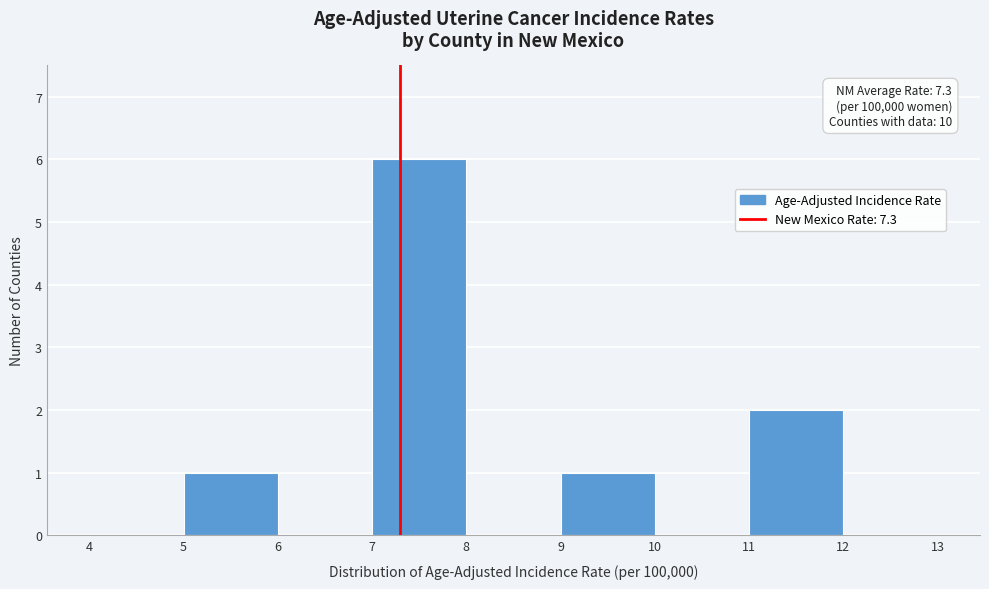

Which range on the x-axis has the tallest bar?

7 to 8